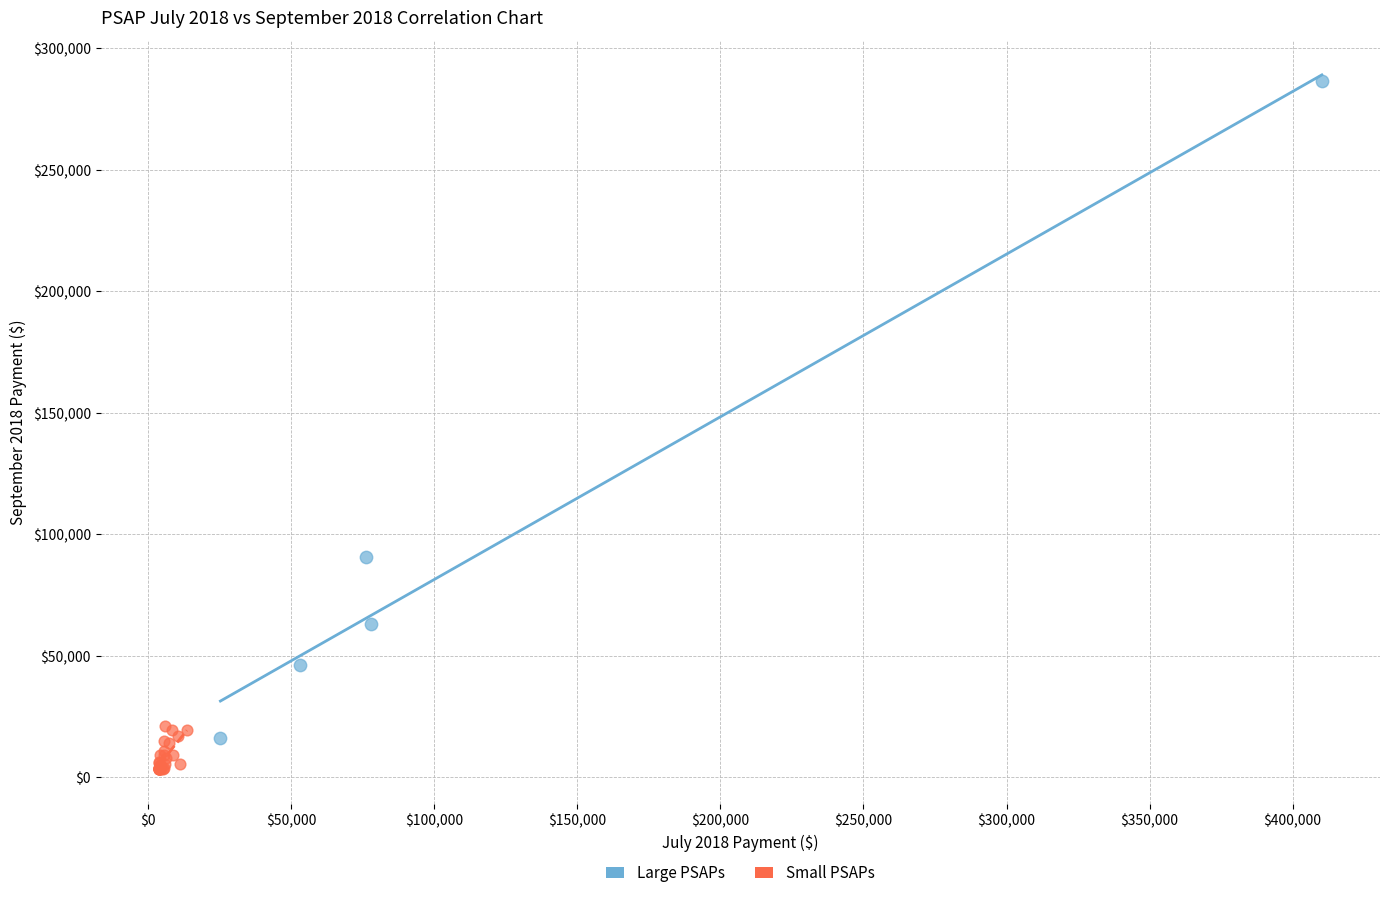

Which series contains the highest Y value?

Large PSAPs